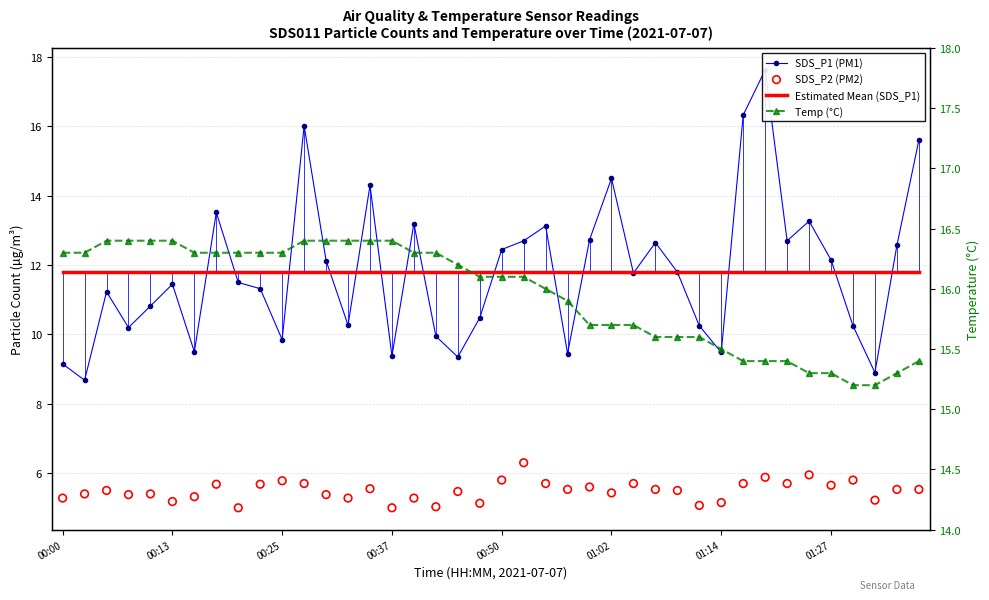

Is the value of Temp (°C) at 38 greater than the value of SDS_P1 (PM1) at 12?

Yes